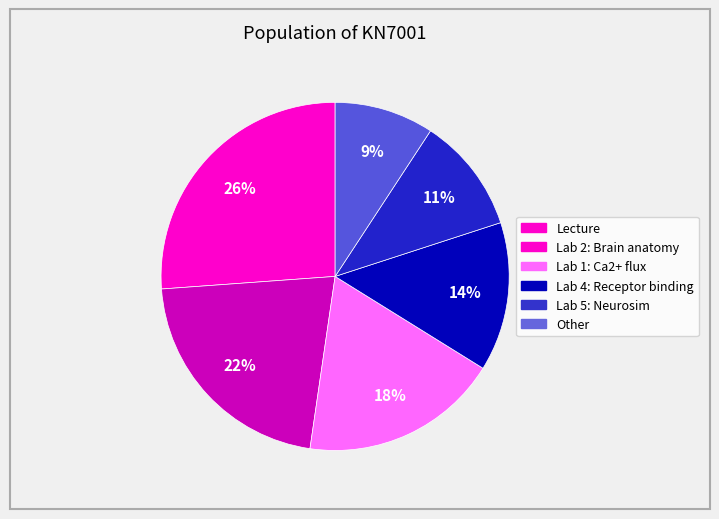

Does Lecture represent more than half of the total?

No